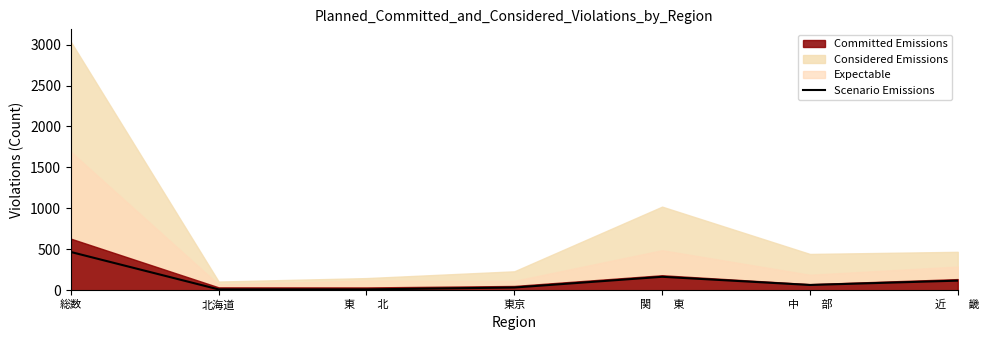

Where is the data nearest to the value 238?

関　　東